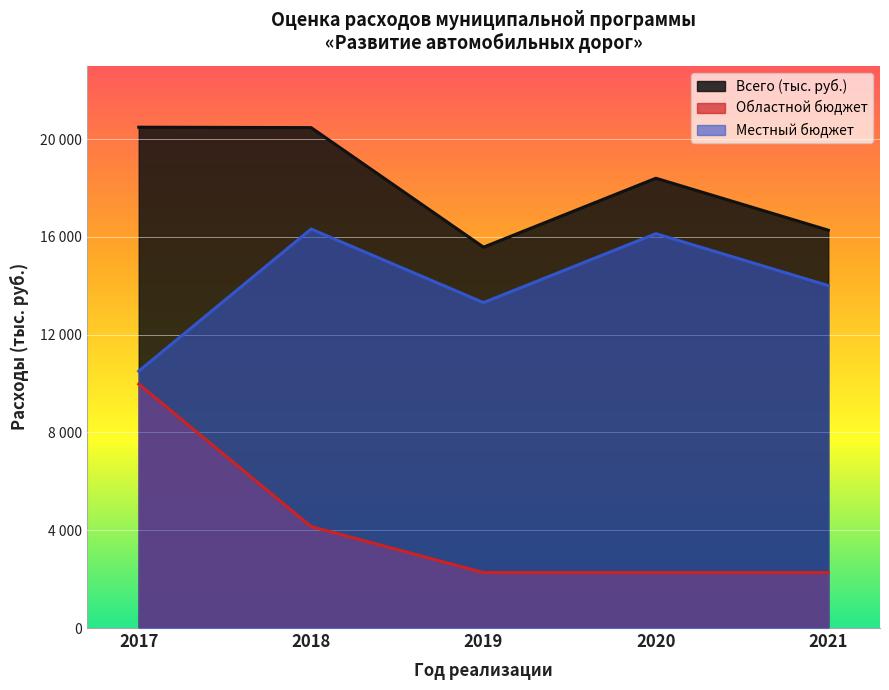

What is the difference between the maximum and second lowest values in the Всего (тыс. руб.) series?

4213.5